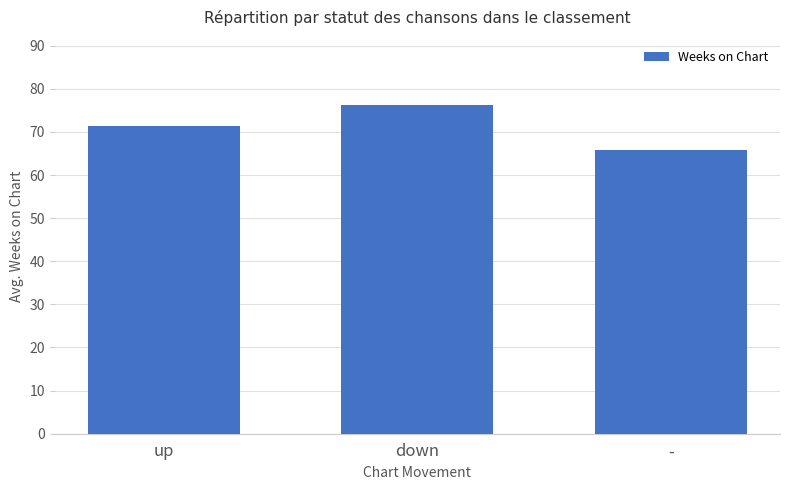

How many bars are there in total?

3